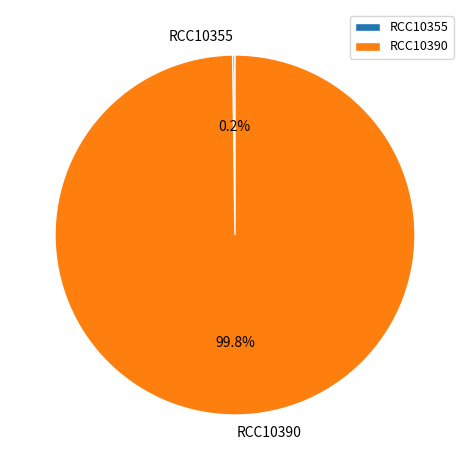

Which slice is the largest?

RCC10390